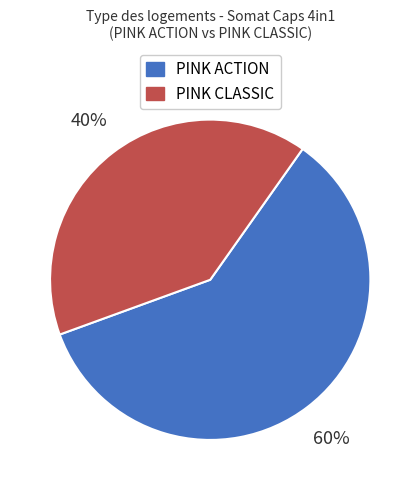

Is there any slice that represents more than half of the pie?

Yes